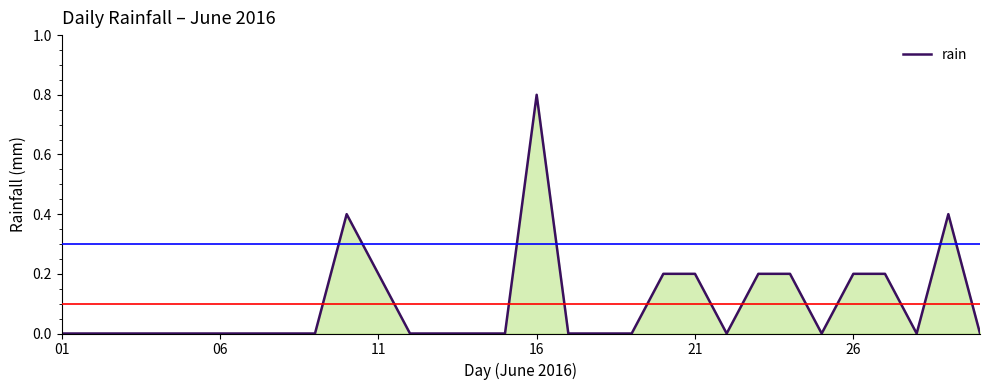

What is the maximum value shown in the chart?

0.8